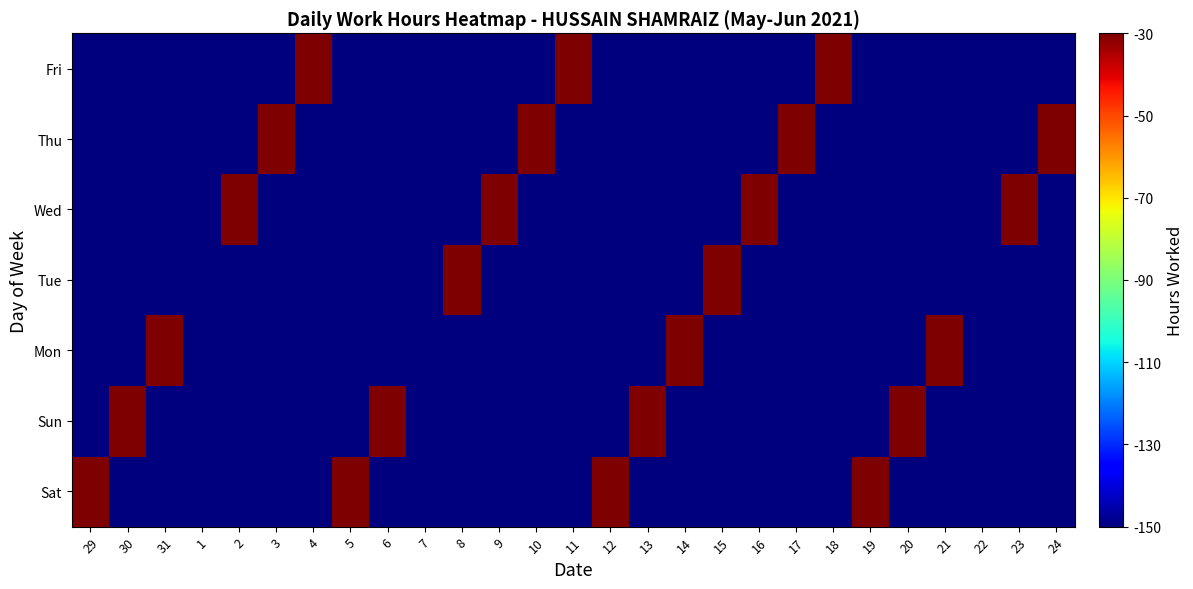

What is the maximum value shown in the chart?

71.7